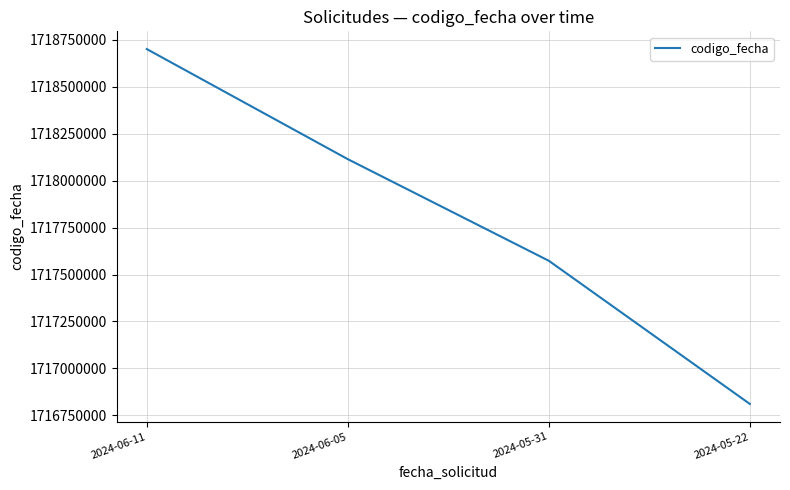

Reading left to right, what are all the values shown in this chart?

1718701601	1718114897	1717573431	1716810468